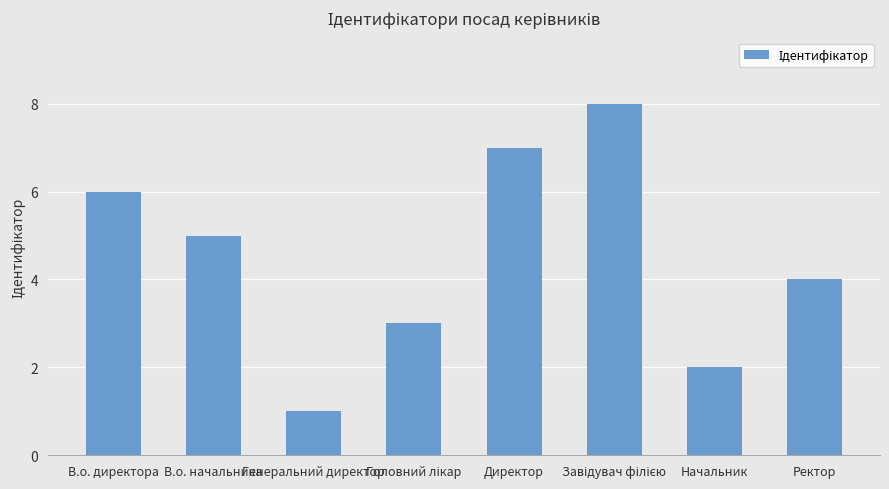

How many values are between 3 and 7?

5